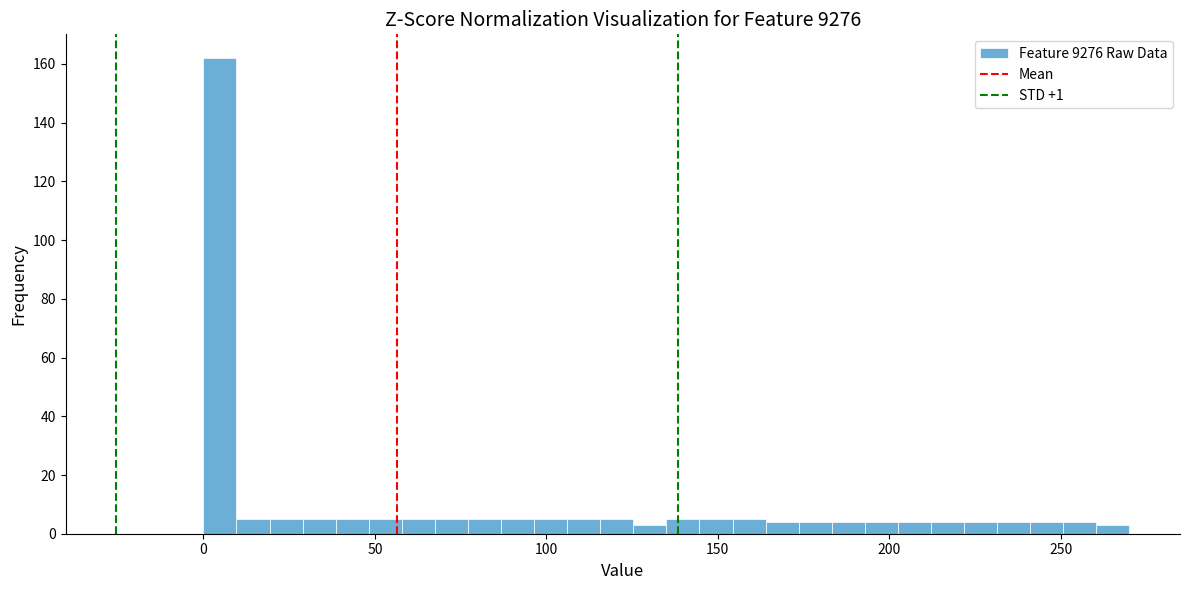

Around what value on the x-axis is the tallest bar? Give the approximate position of its centre, as read against the axis.

5